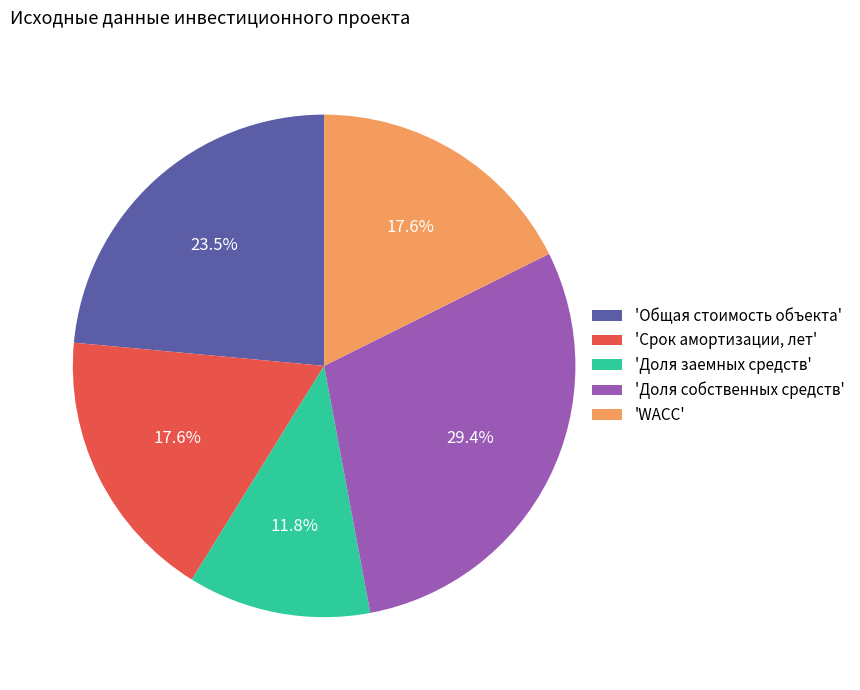

How much of the chart is everything except 'WACC'?

82.4%